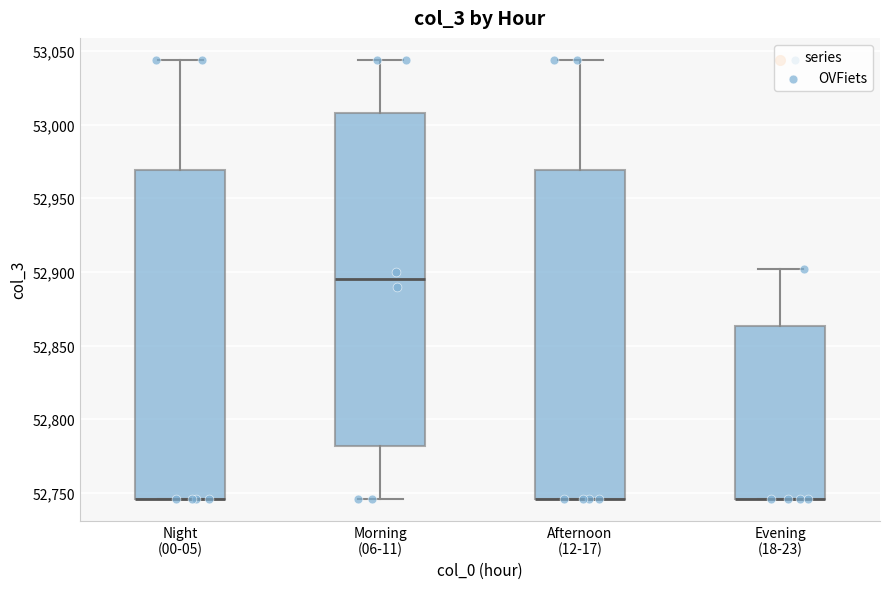

Reading left to right, transcribe this box plot: for each box, give where its median line is, the range the box spans, and where its two whiskers end, as read against the y-axis. The values are not printed on the chart, so give them approximately, as read against the axis.

Night (00-05): median 52745 (drawn on the box's lower edge), box 52745 to 52970, whiskers 52745 to 53045
Morning (06-11): median 52895, box 52780 to 53010, whiskers 52745 to 53045
Afternoon (12-17): median 52745 (drawn on the box's lower edge), box 52745 to 52970, whiskers 52745 to 53045
Evening (18-23): median 52745 (drawn on the box's lower edge), box 52745 to 52865, whiskers 52745 to 52900